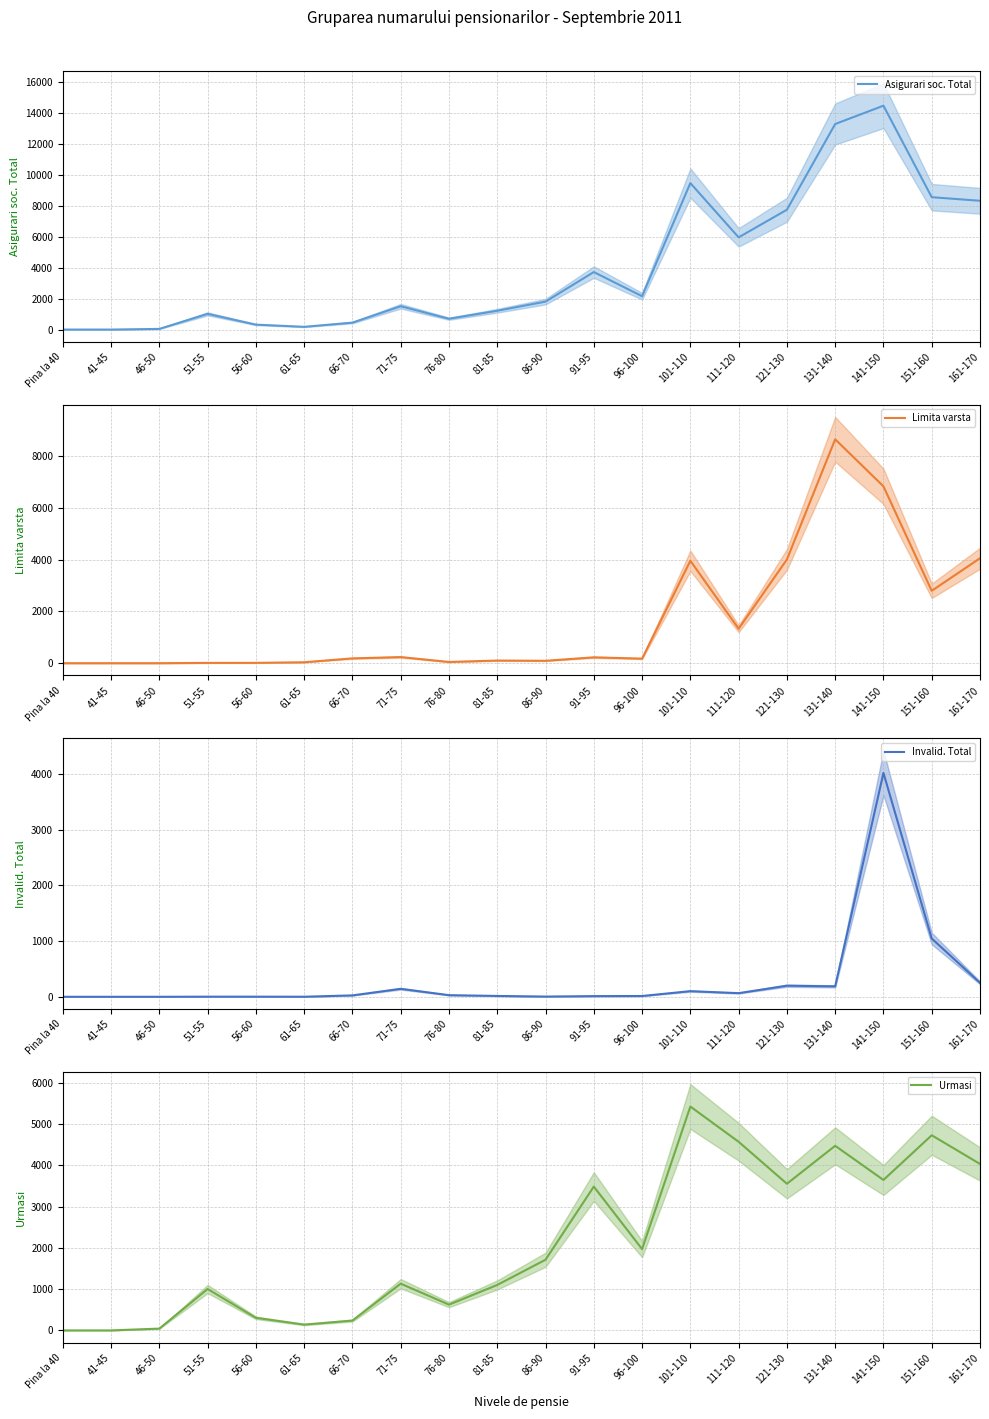

What position from the left is 51-55?

4